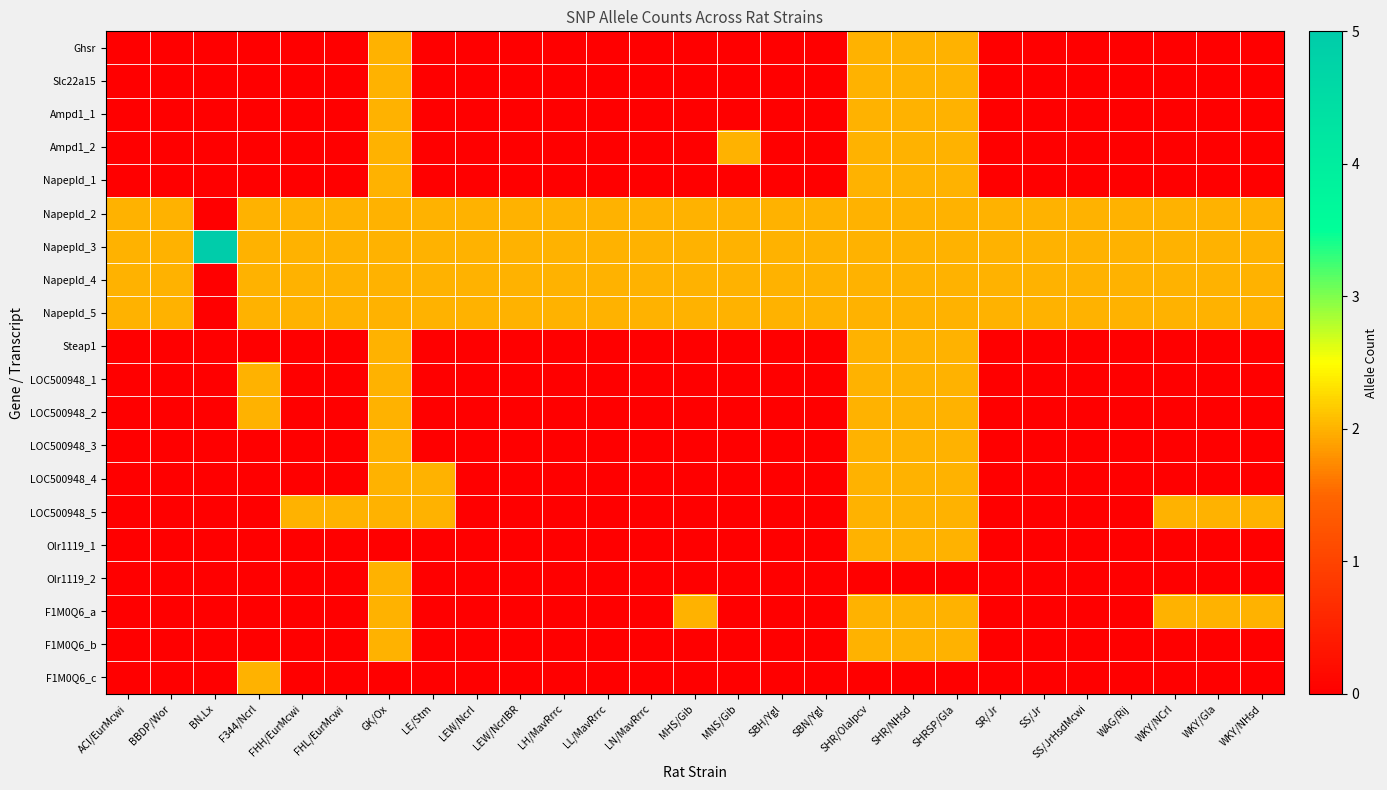

Which series has the largest total across all categories?

Napepld_3